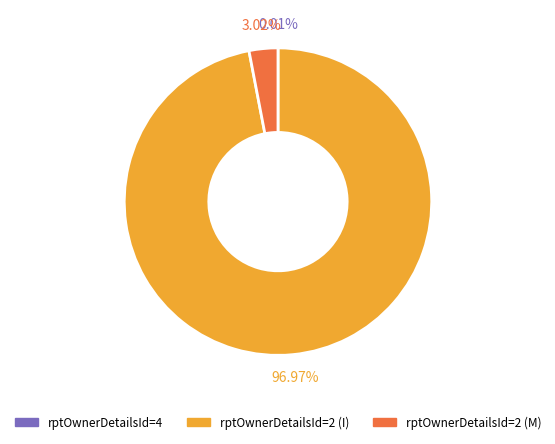

Which has a higher value, rptOwnerDetailsId=2 (M) or rptOwnerDetailsId=2 (I)?

rptOwnerDetailsId=2 (I)